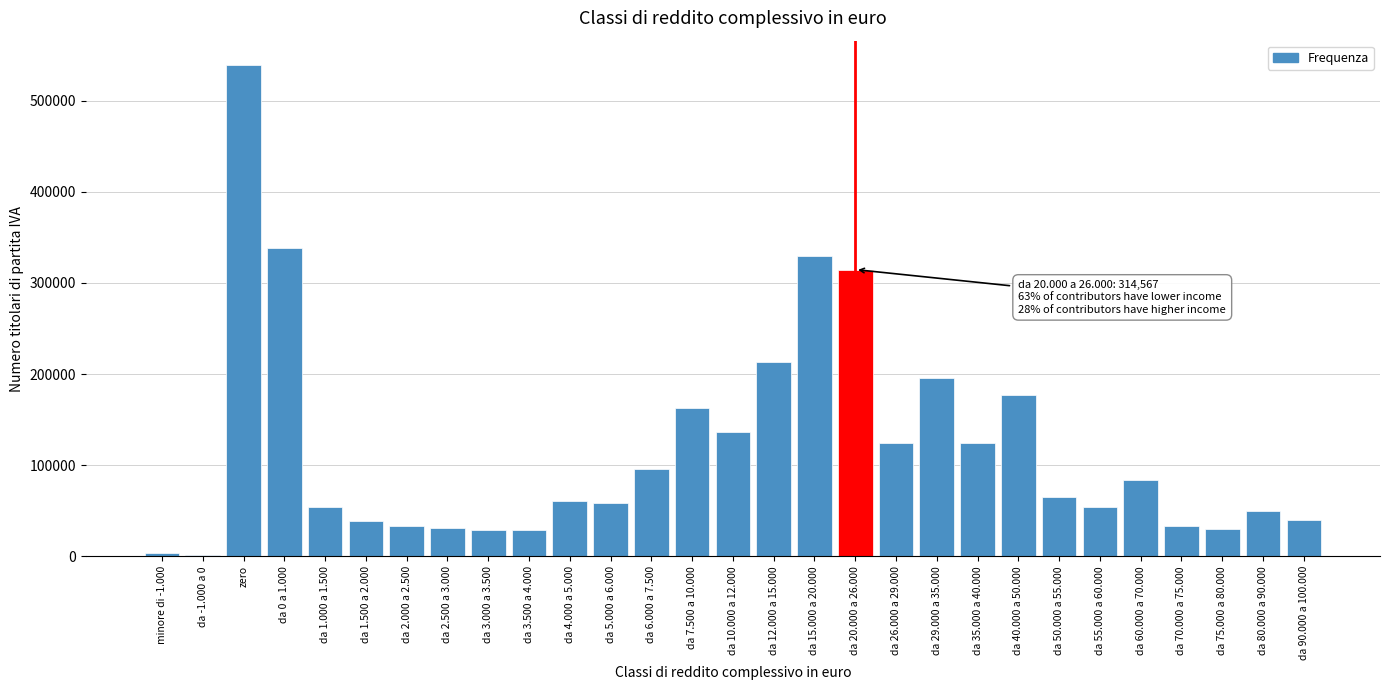

Is it true that the value at da 60.000 a 70.000 is 114315?

False